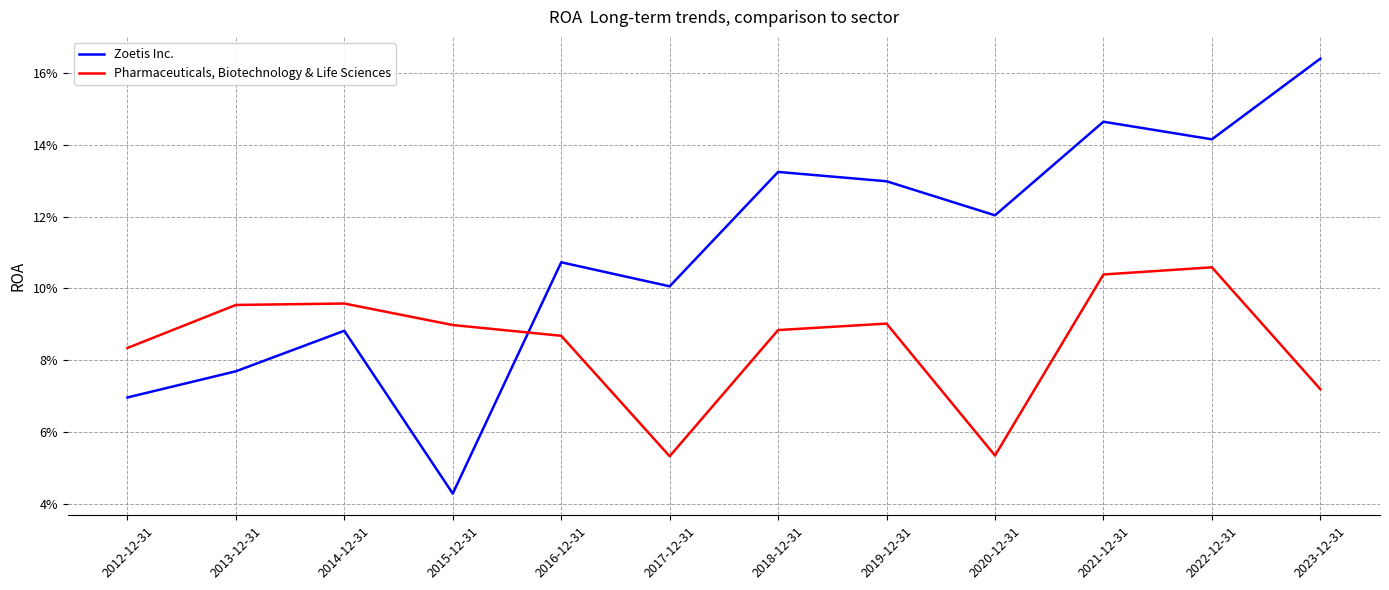

Which series has the largest range (max minus min)?

Zoetis Inc.